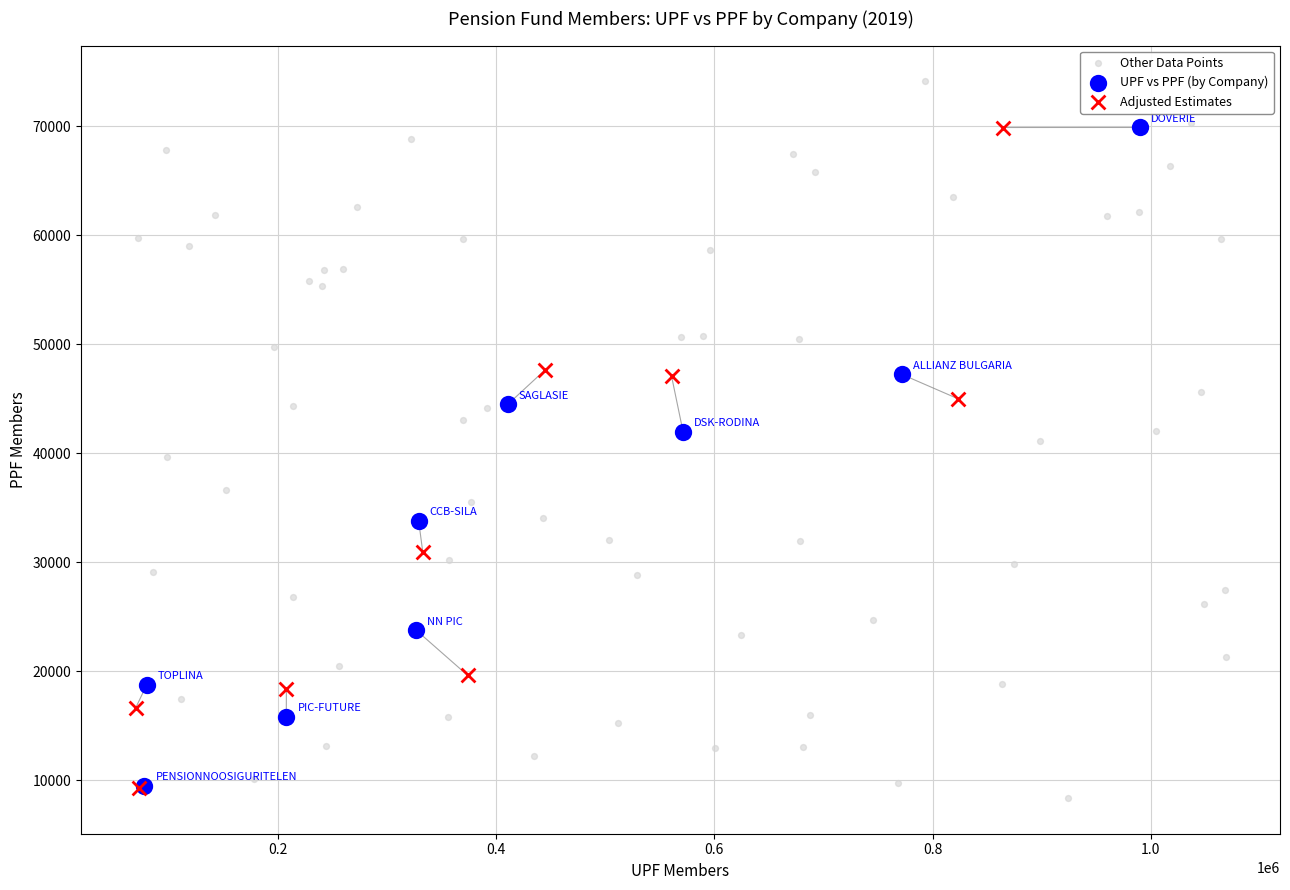

Which series has the largest Y range (max minus min)?

Other Data Points